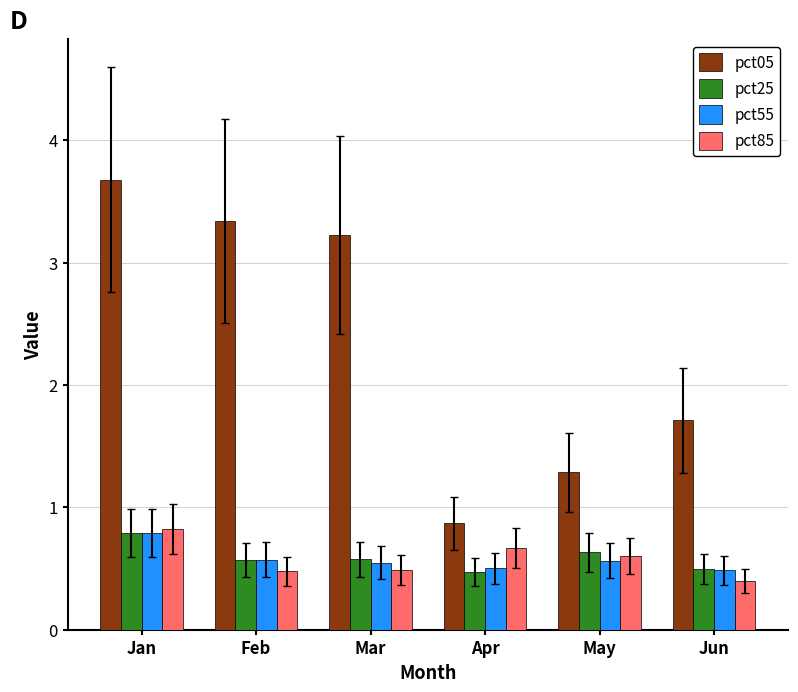

What is the sum of the pct55 values at May and Jan?

1.4